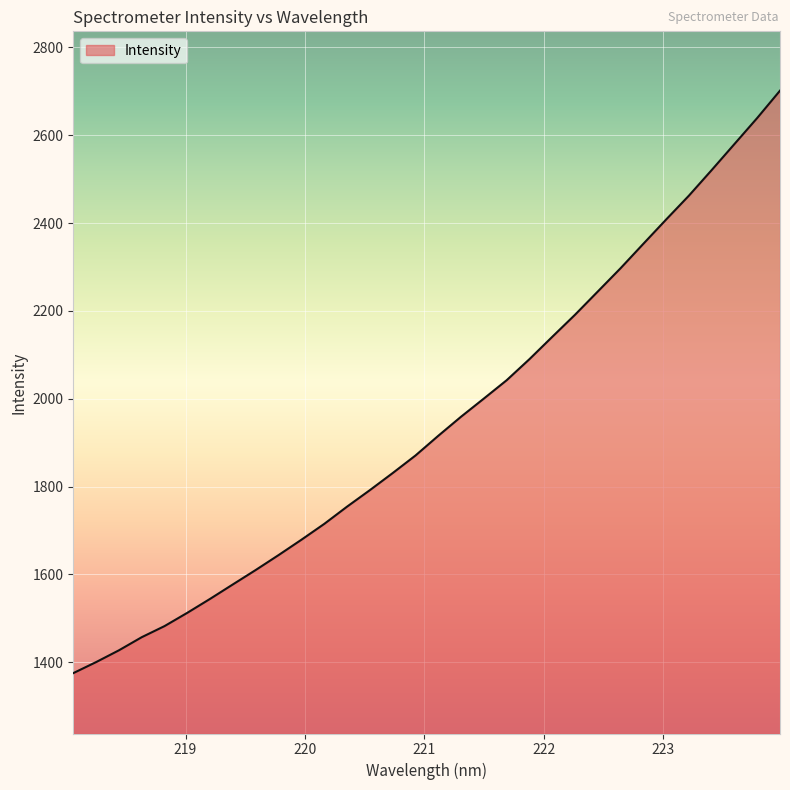

What is the difference between the maximum and minimum values?

1326.7